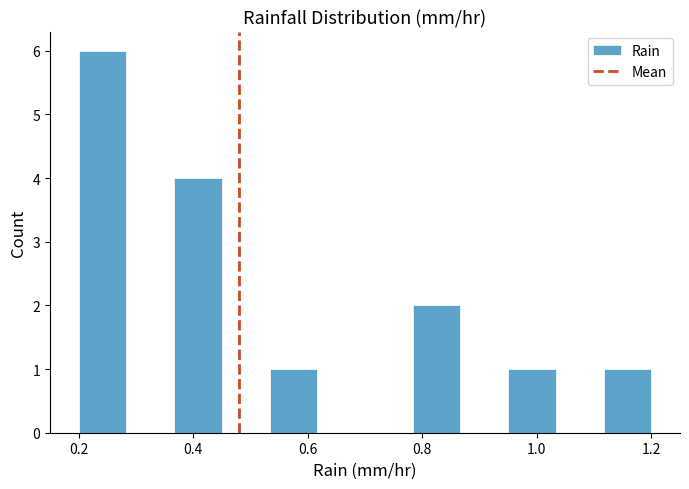

Over which range of the x-axis is the bar tallest?

0.20 to 0.28